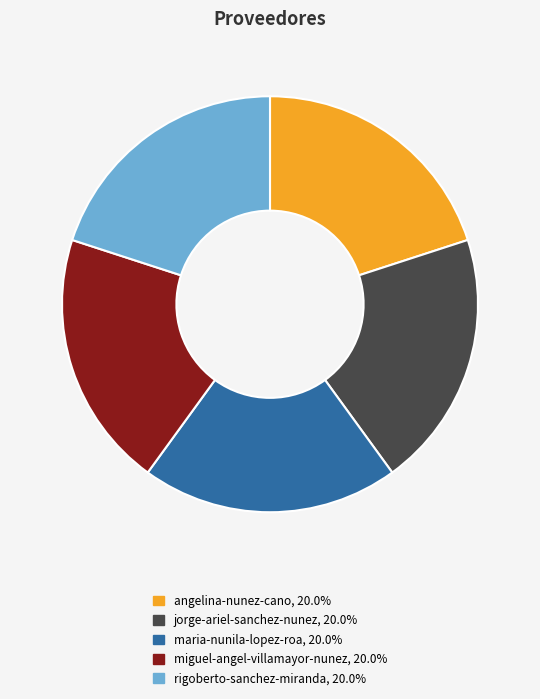

Is it true that maria-nunila-lopez-roa is 12% of the pie?

False